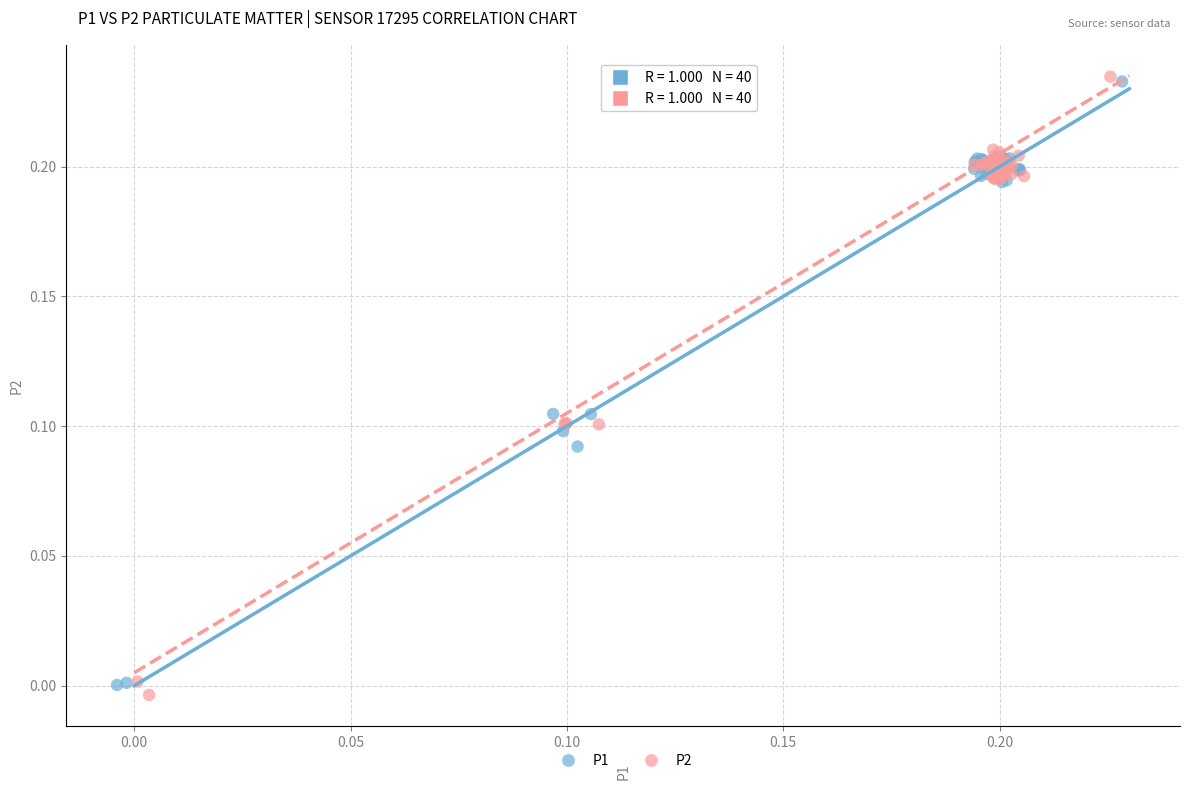

Which series has the largest Y range (max minus min)?

P2